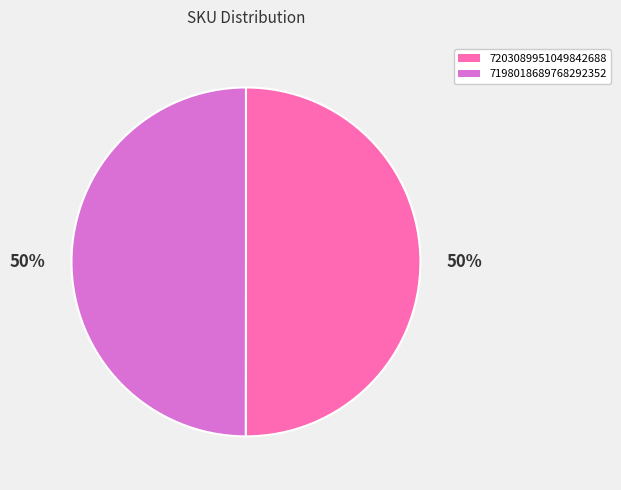

Combined, do 7203089951049842688 and 7198018689768292352 account for over 50%?

Yes